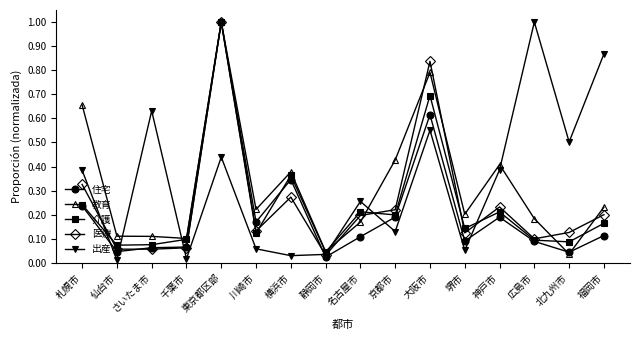

What are all the series names shown in the legend?

住宅, 教育, 介護, 医療, 出産